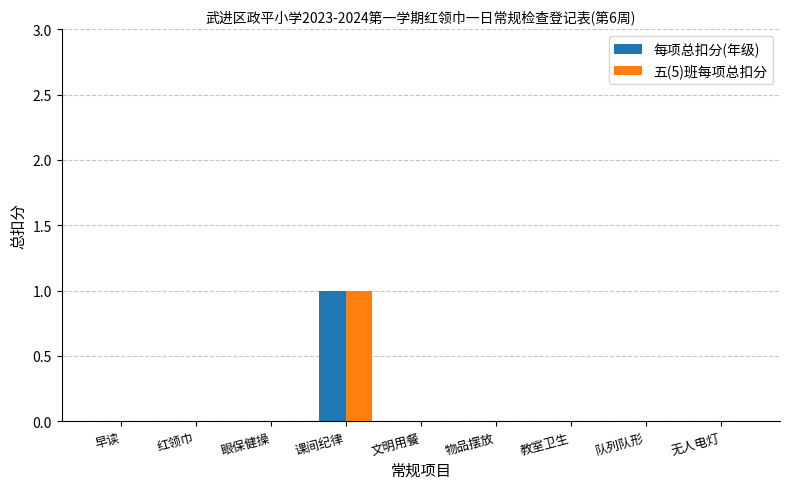

Reading right to left, what are all the values shown in this chart?

每项总扣分(年级): 无人电灯=0	队列队形=0	教室卫生=0	物品摆放=0	文明用餐=0	课间纪律=1	眼保健操=0	红领巾=0	早读=0
五(5)班每项总扣分: 无人电灯=0	队列队形=0	教室卫生=0	物品摆放=0	文明用餐=0	课间纪律=1	眼保健操=0	红领巾=0	早读=0